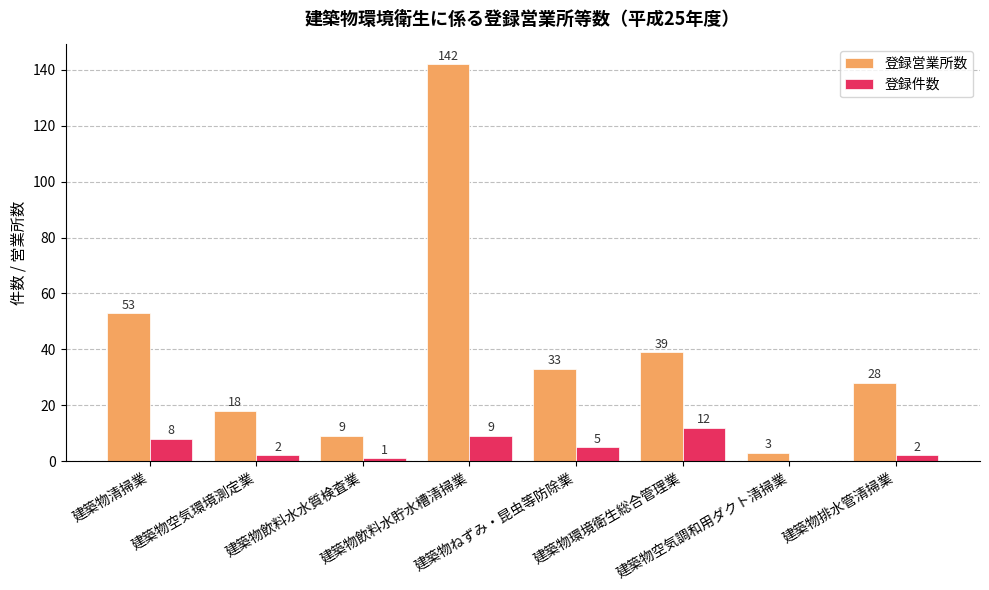

What is the highest value of the 登録件数 series?

12